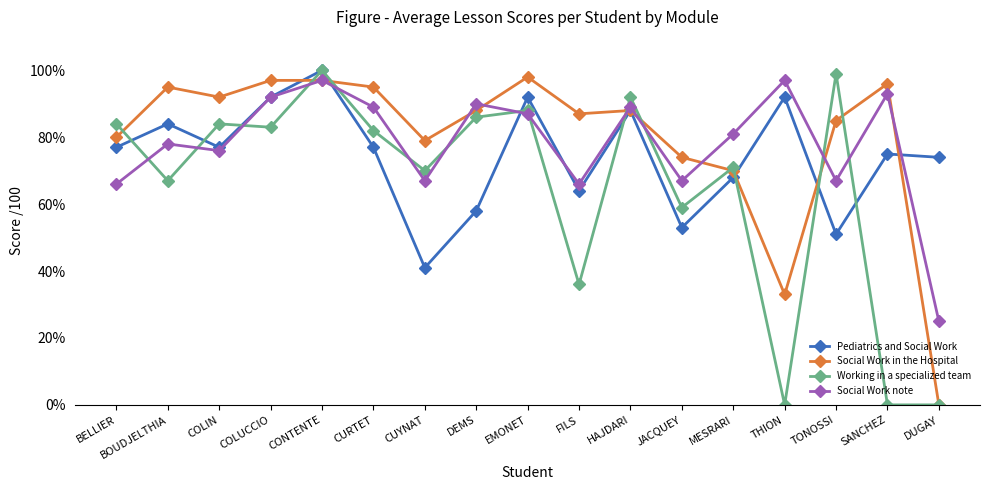

What is the average value of the Working in a specialized team series?

65